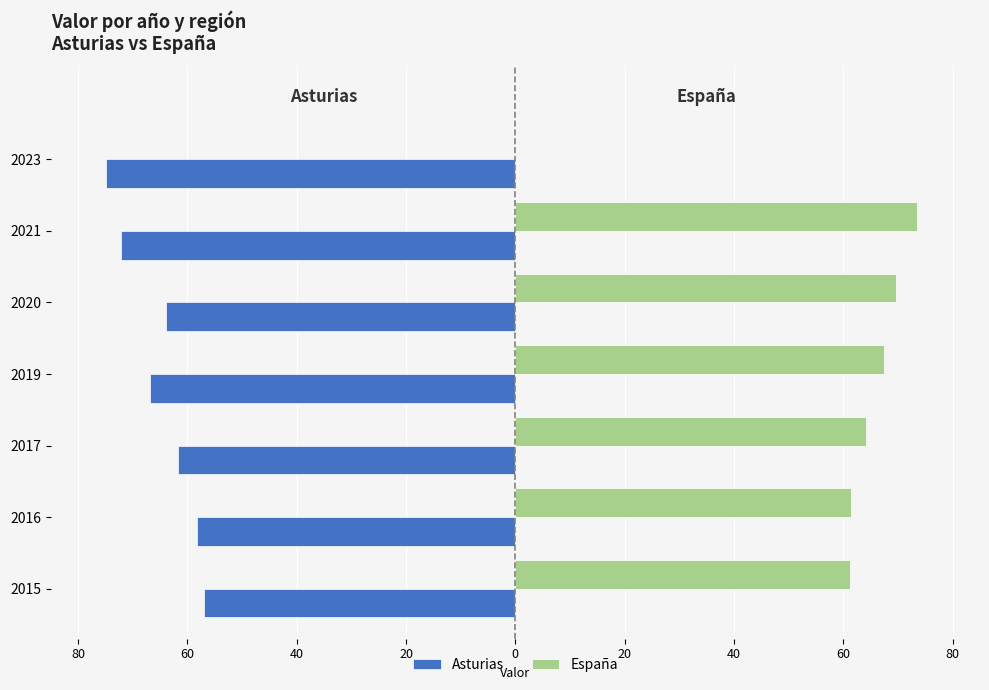

What are all the series names shown in the legend?

Asturias, España